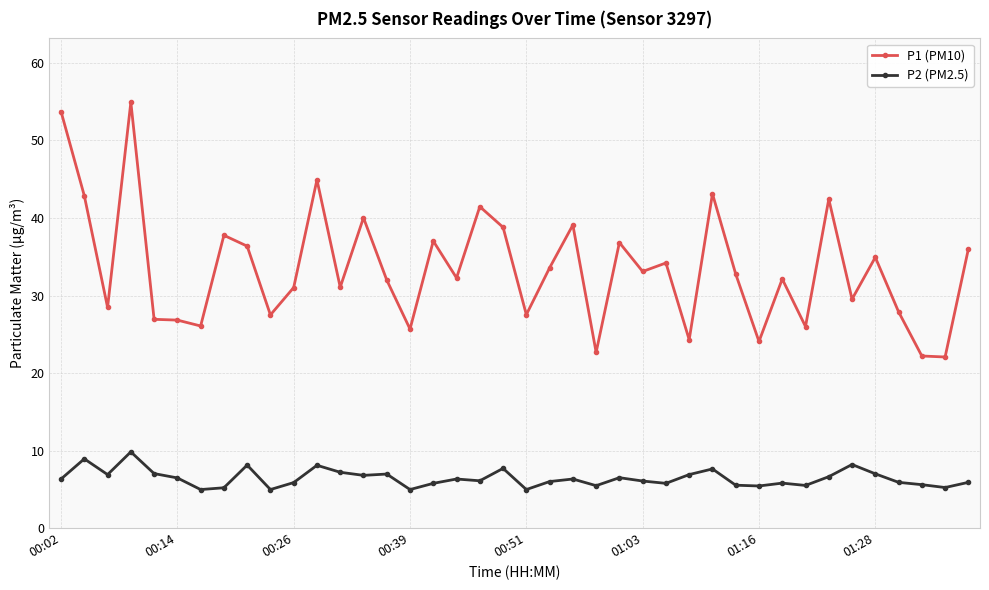

Rank the series by their maximum value, from lowest to highest.

P2 (PM2.5), P1 (PM10)